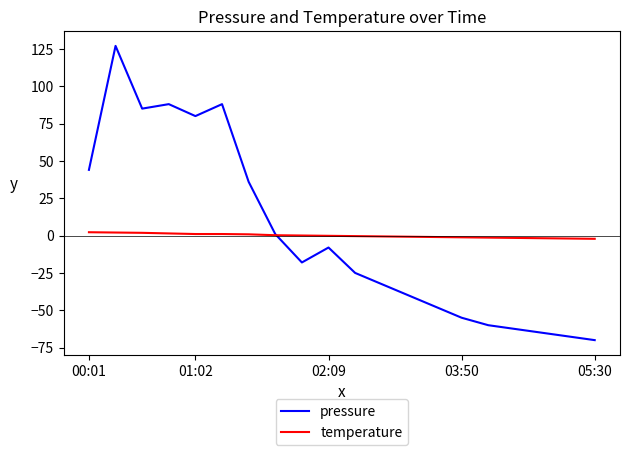

List the series in order of their peak value, lowest first.

temperature, pressure